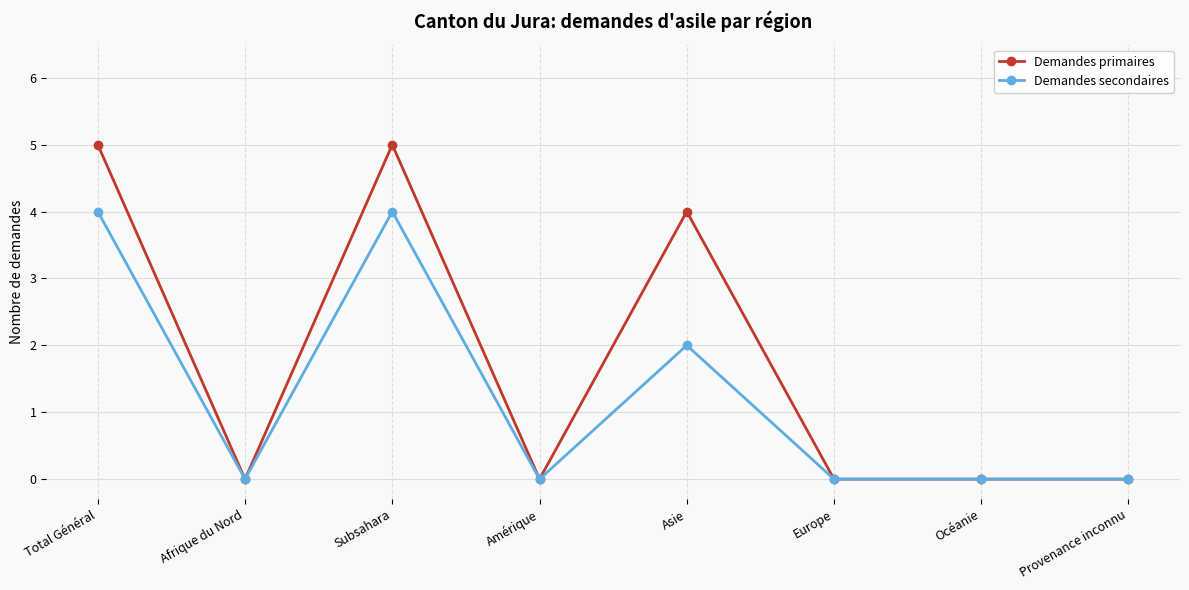

In Demandes primaires, how many points are higher than both neighbors (excluding endpoints)?

2